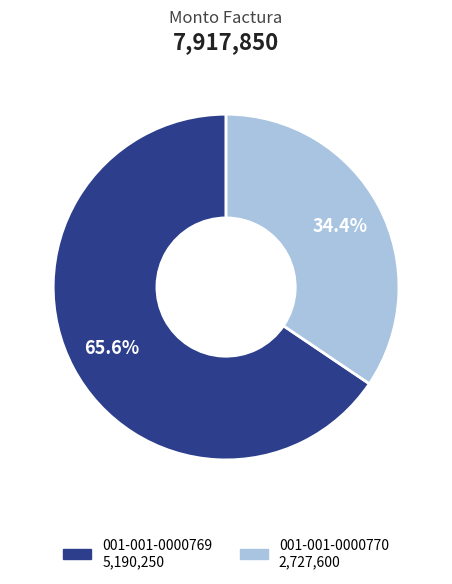

How much of the chart is everything except 001-001-0000770?

65.6%